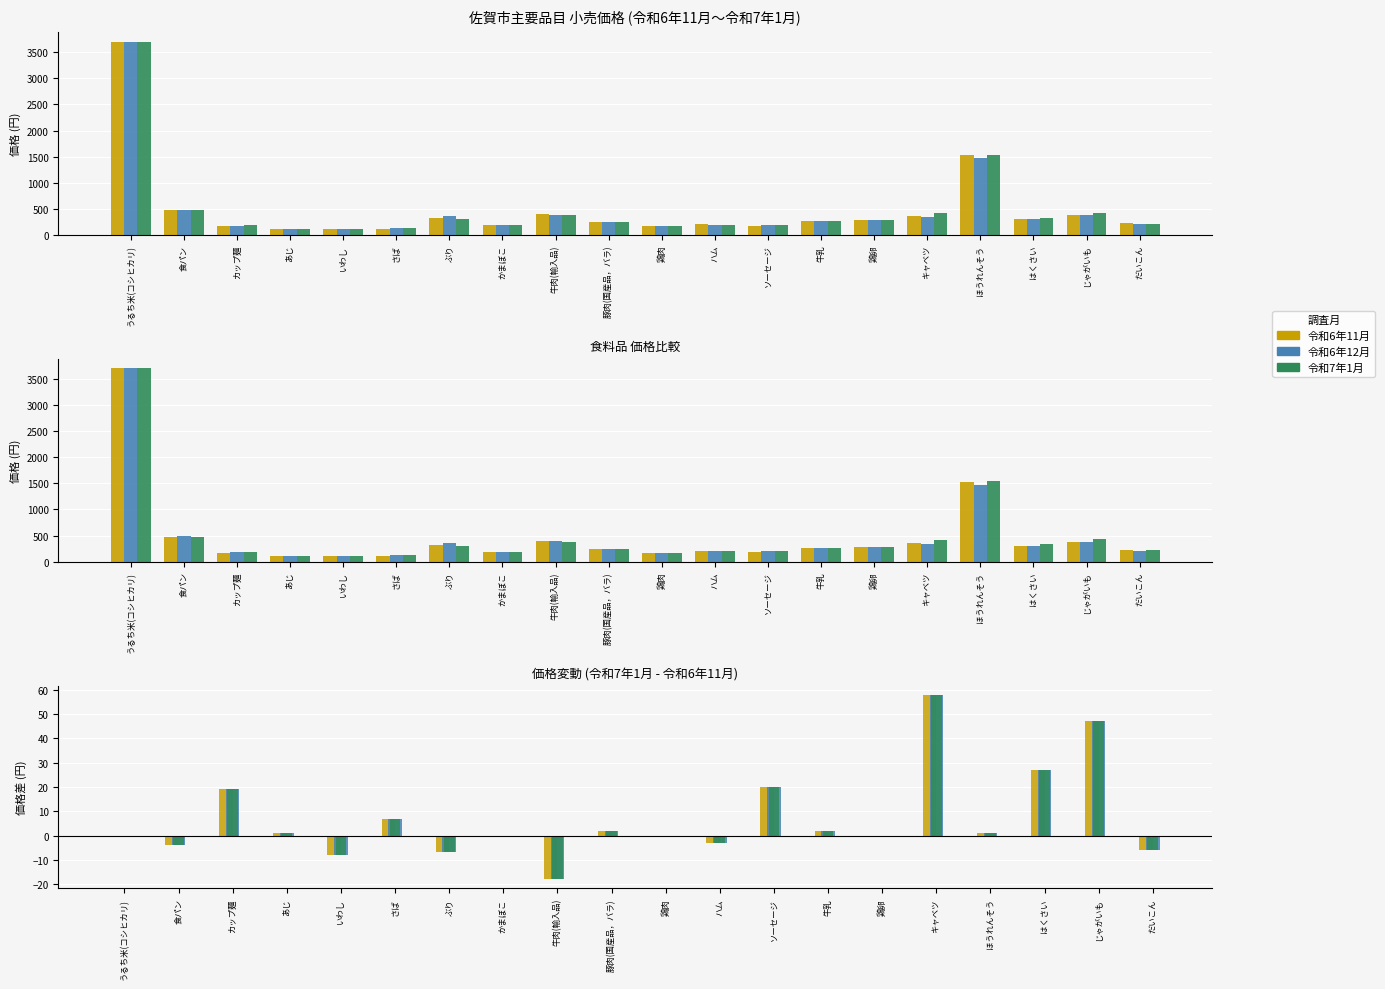

What value does the 令和6年11月 series have at 豚肉(国産品，バラ), to the nearest 10?

240